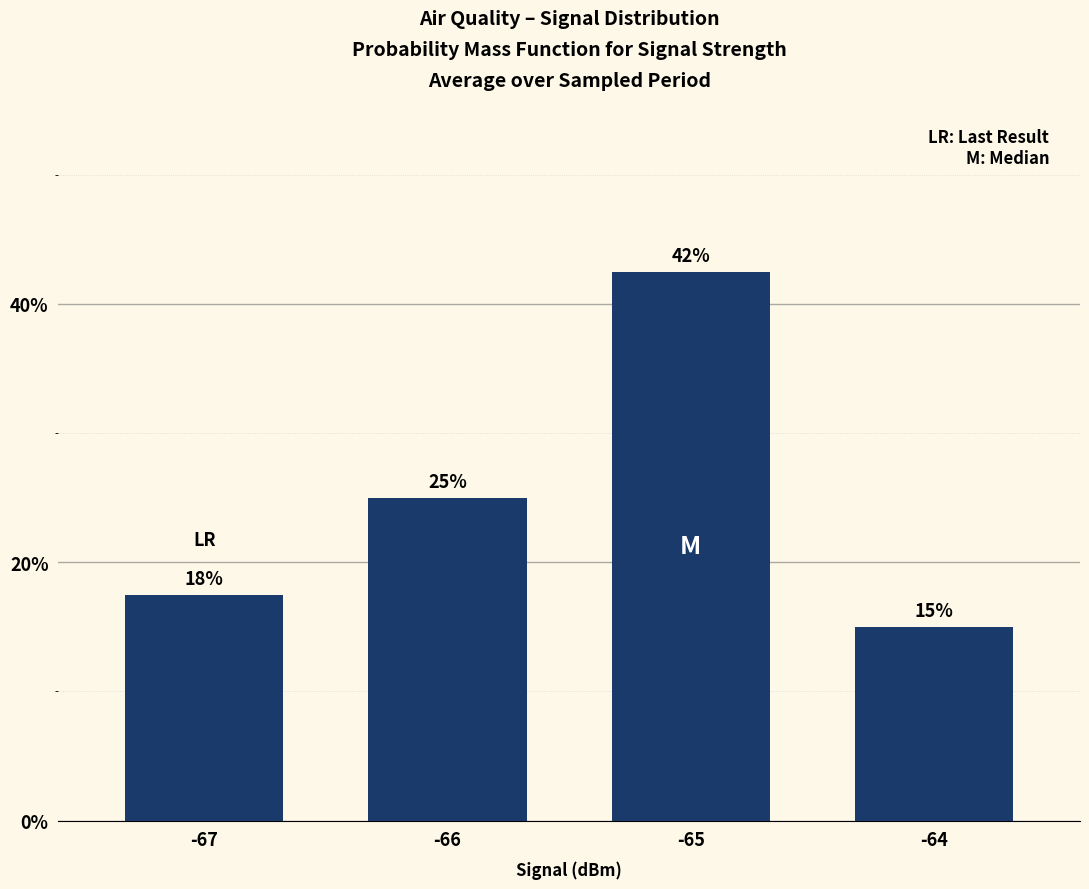

Is it true that the value at -66 is 39.6?

False